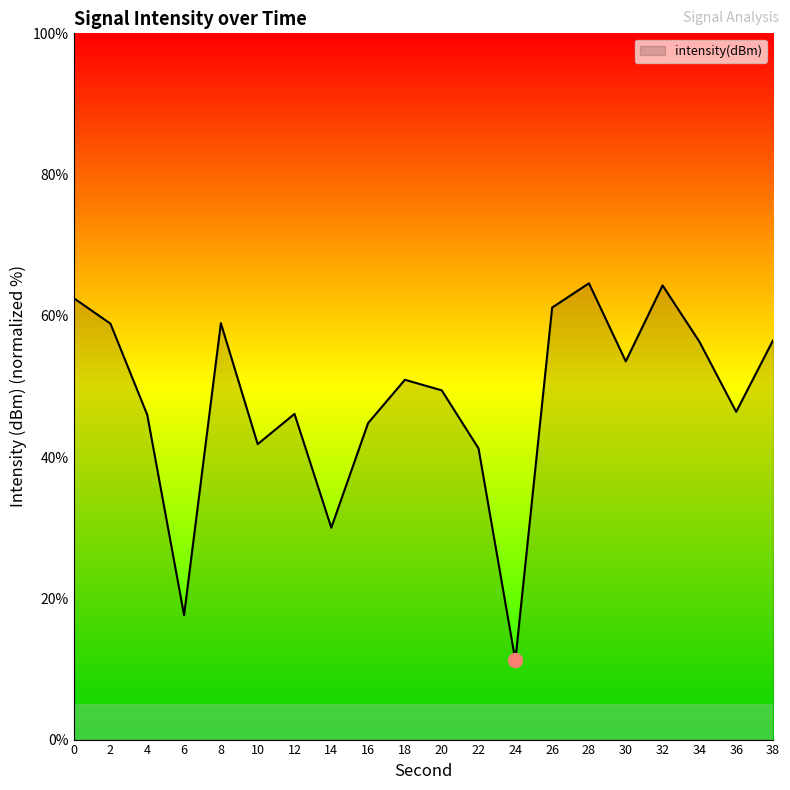

What is the change in value from 10 to 16?

+3.0